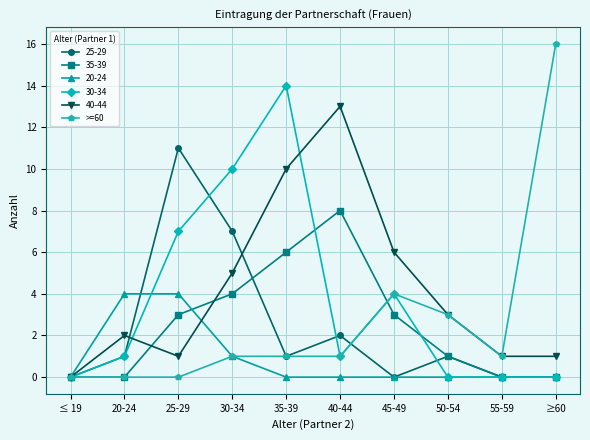

In 35-39, how many points are higher than both neighbors (excluding endpoints)?

1